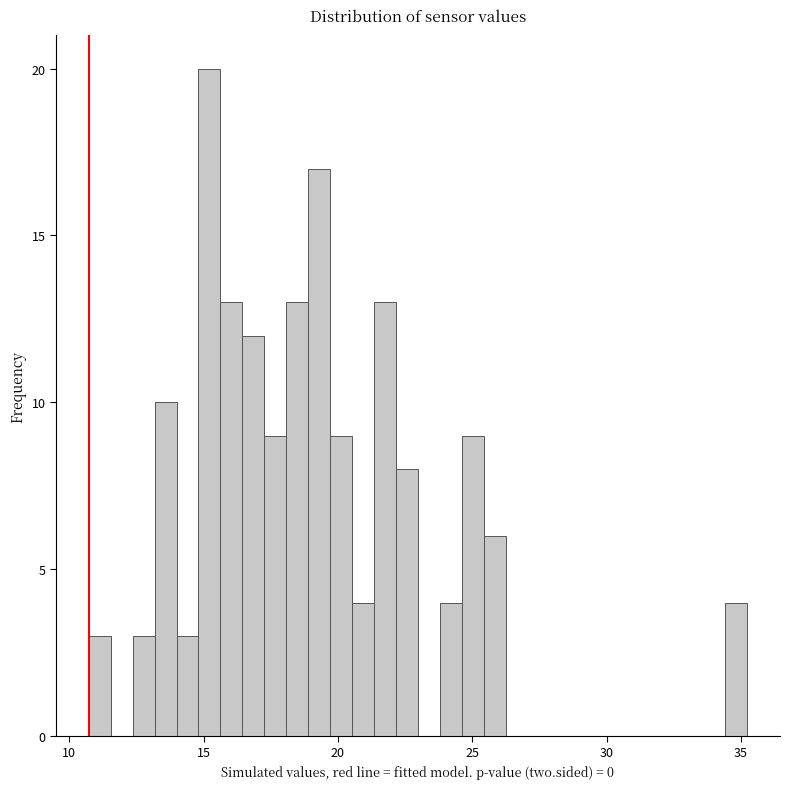

Read against the x-axis, roughly where is the centre of the tallest bar?

15.0